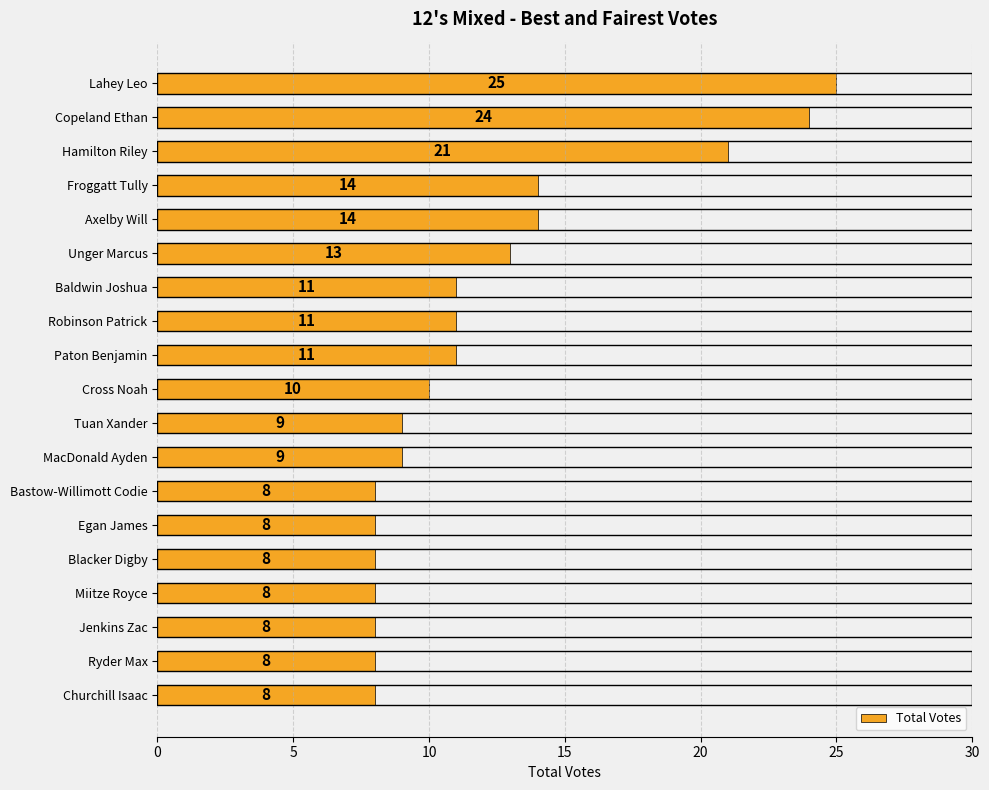

Count the number of data series in this chart.

1